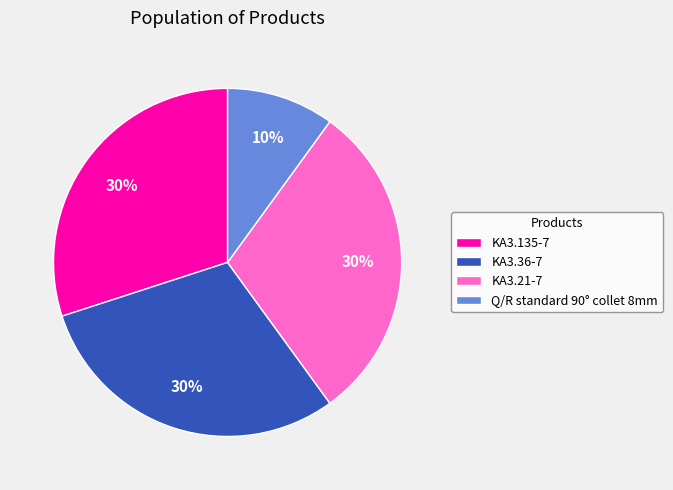

To the nearest percent, what is the difference between the largest and smallest slice percentages?

20%